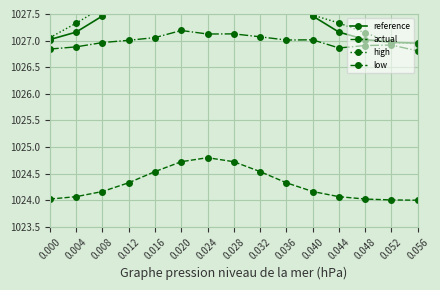

List the labels in order of actual value, smallest first.

0.056, 0.052, 0.000, 0.048, 0.004, 0.044, 0.008, 0.040, 0.012, 0.036, 0.016, 0.032, 0.020, 0.028, 0.024